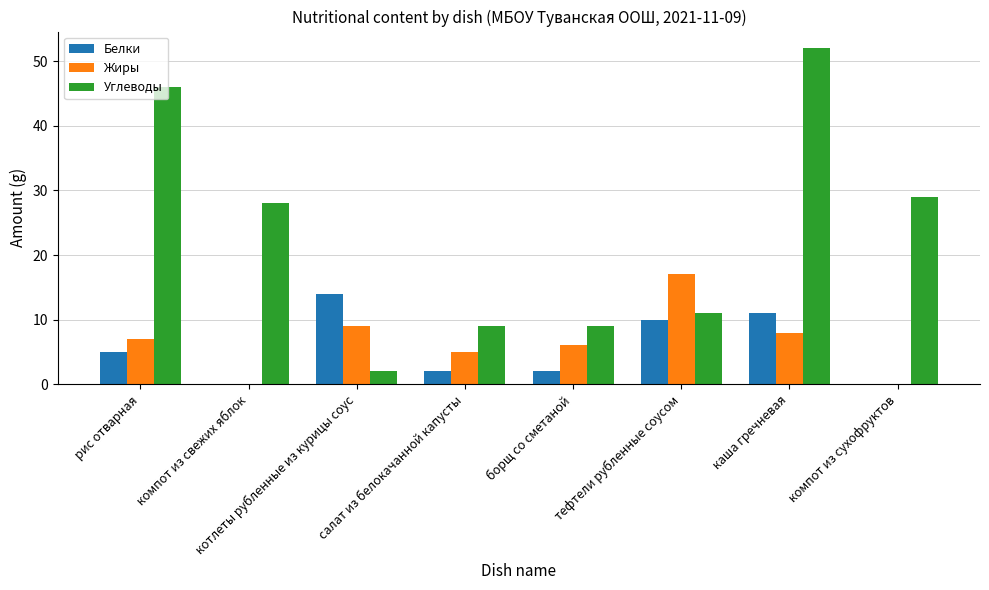

What is the maximum value for Жиры?

17